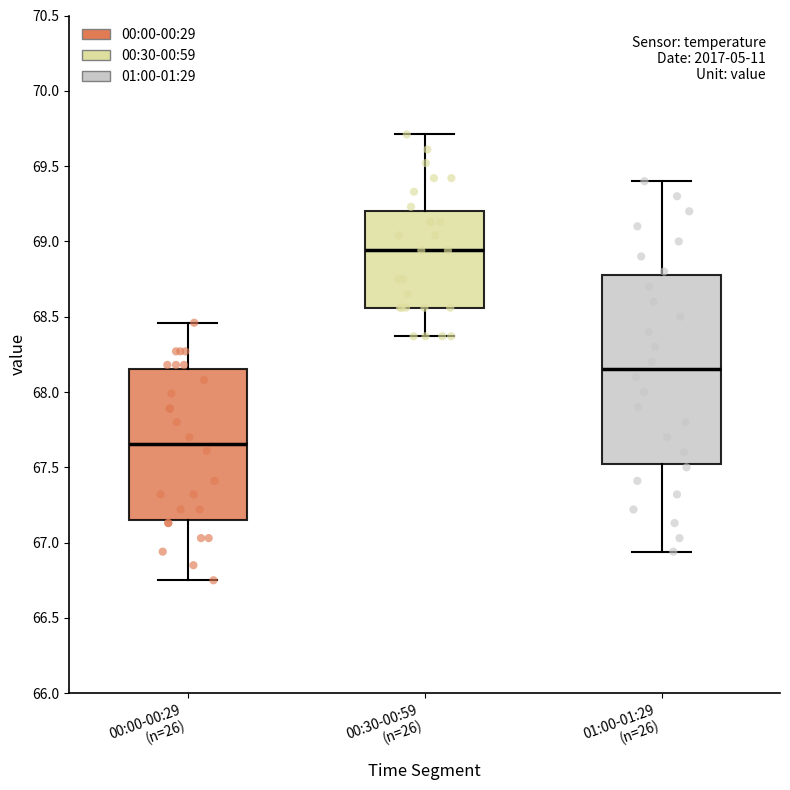

Which box's median line is the highest?

00:30-00:59 (n=26)